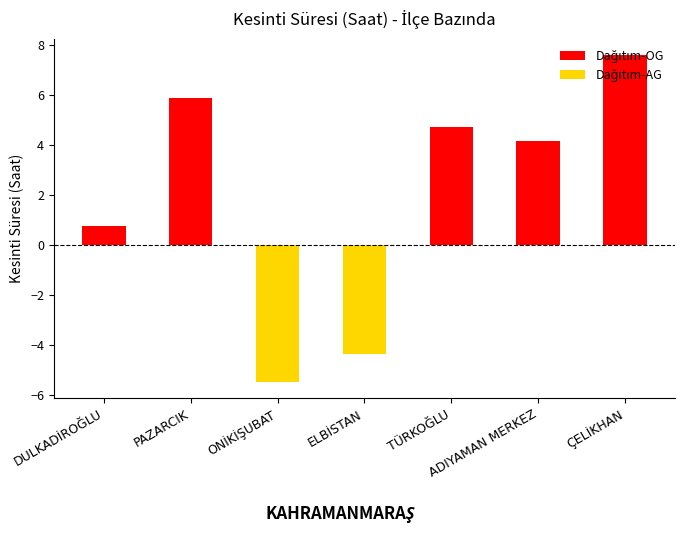

What is the label of the 6th bar from the right?

PAZARCIK